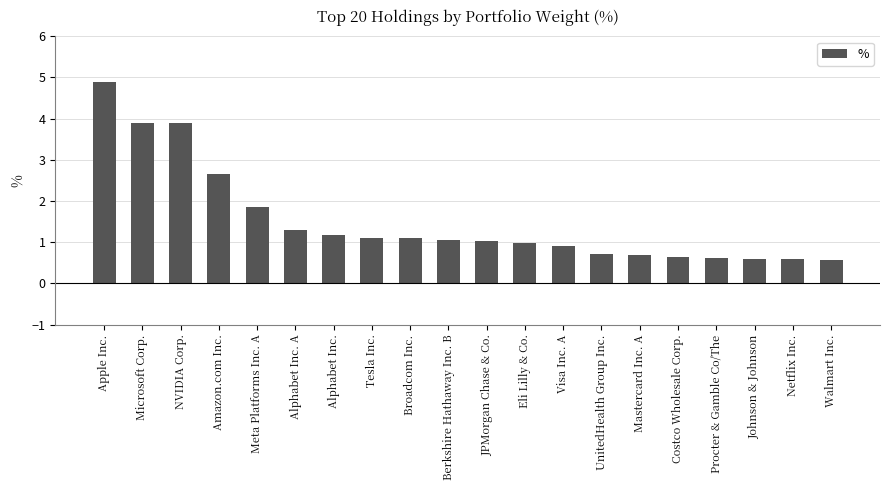

What is the label of the 7th bar from the right?

UnitedHealth Group Inc.